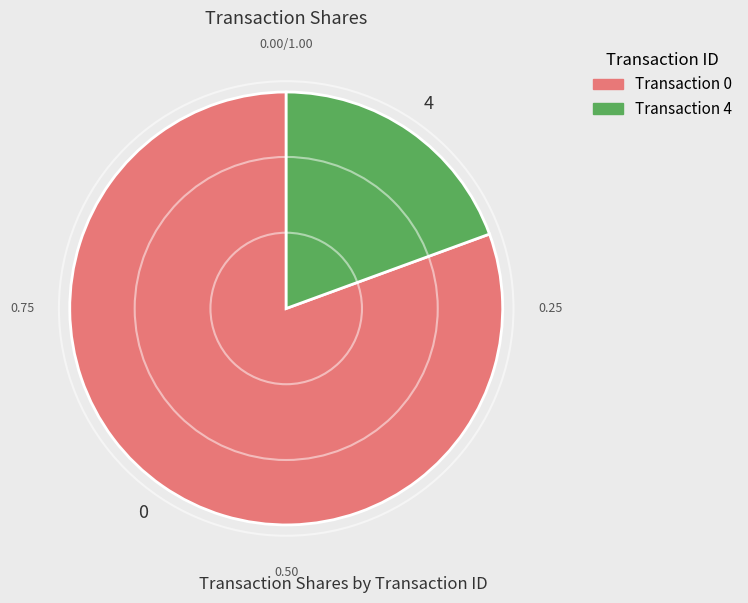

Does any single category account for the majority?

Yes